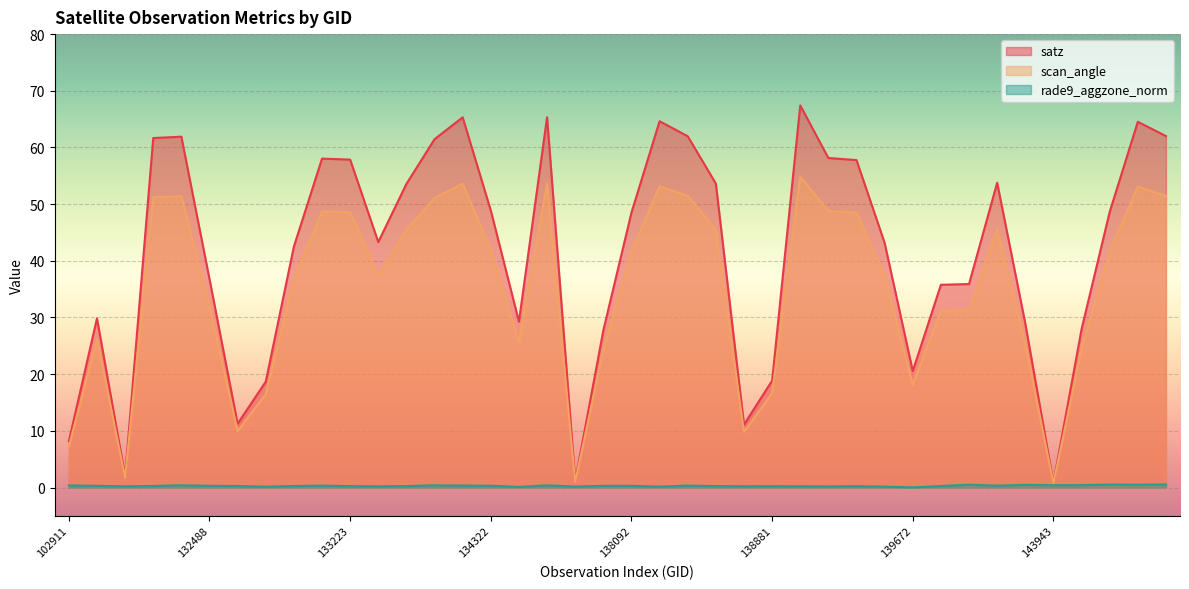

Count the number of categories in the chart.

40